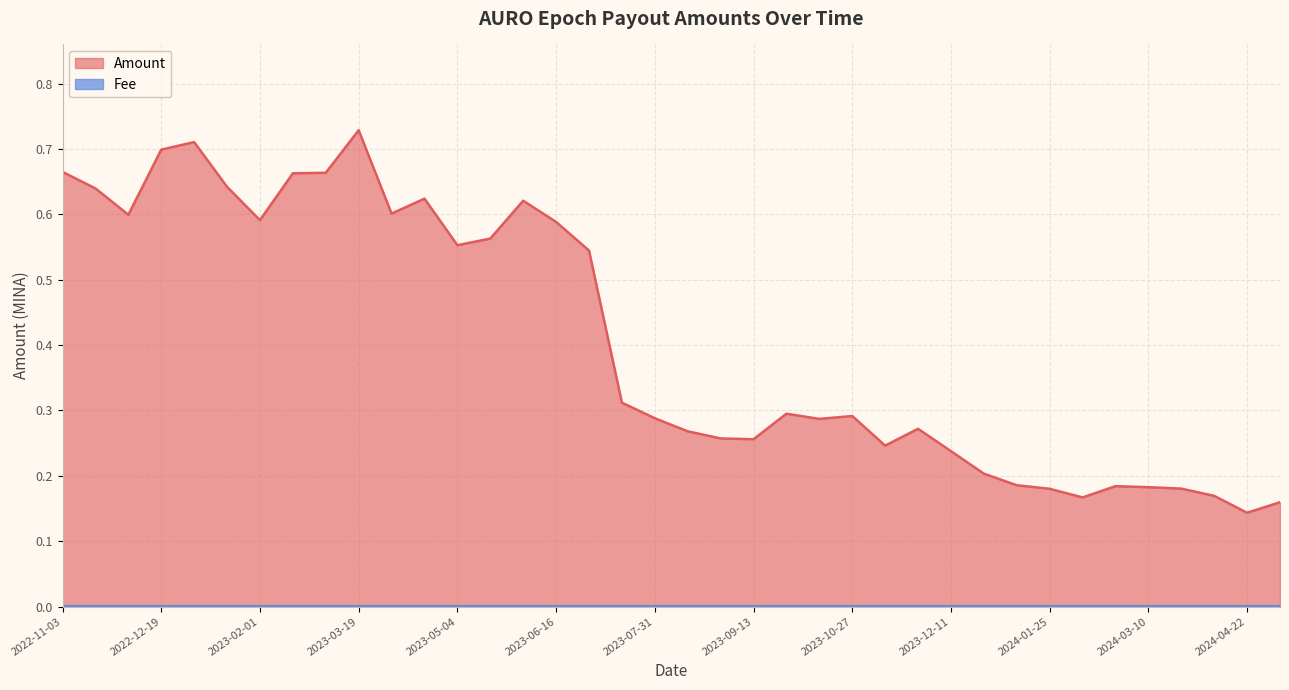

True or false: the data has more than 0 interior local peaks.

True